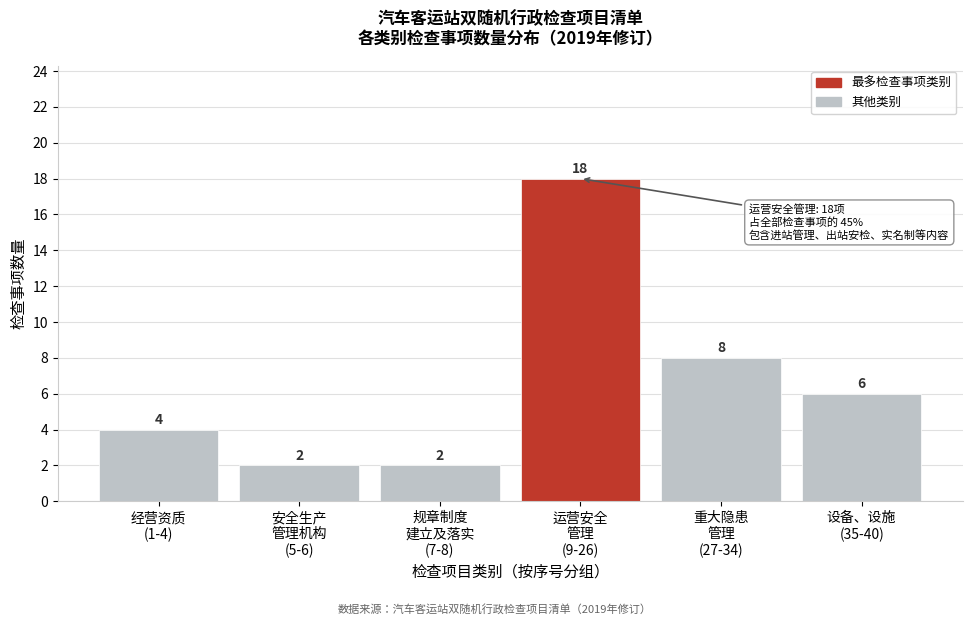

Reading left to right, list all the values displayed in this chart.

4	2	2	18	8	6